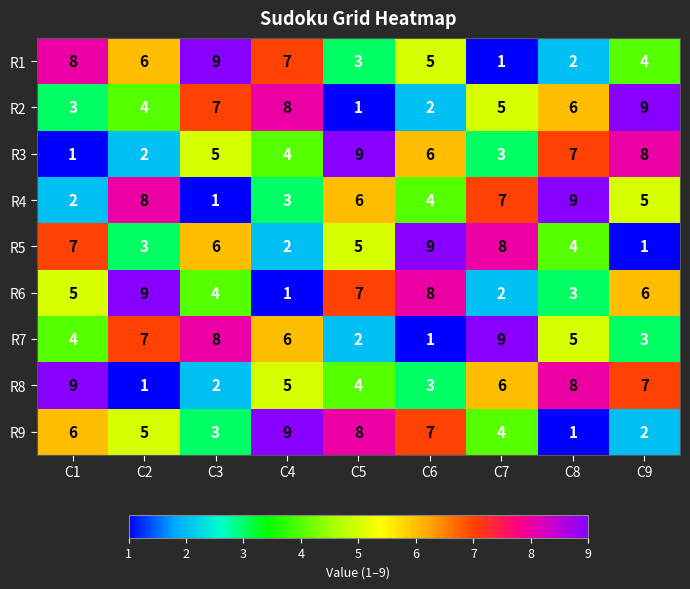

Rank the categories by R7 value from lowest to highest.

C6, C5, C9, C1, C8, C4, C2, C3, C7